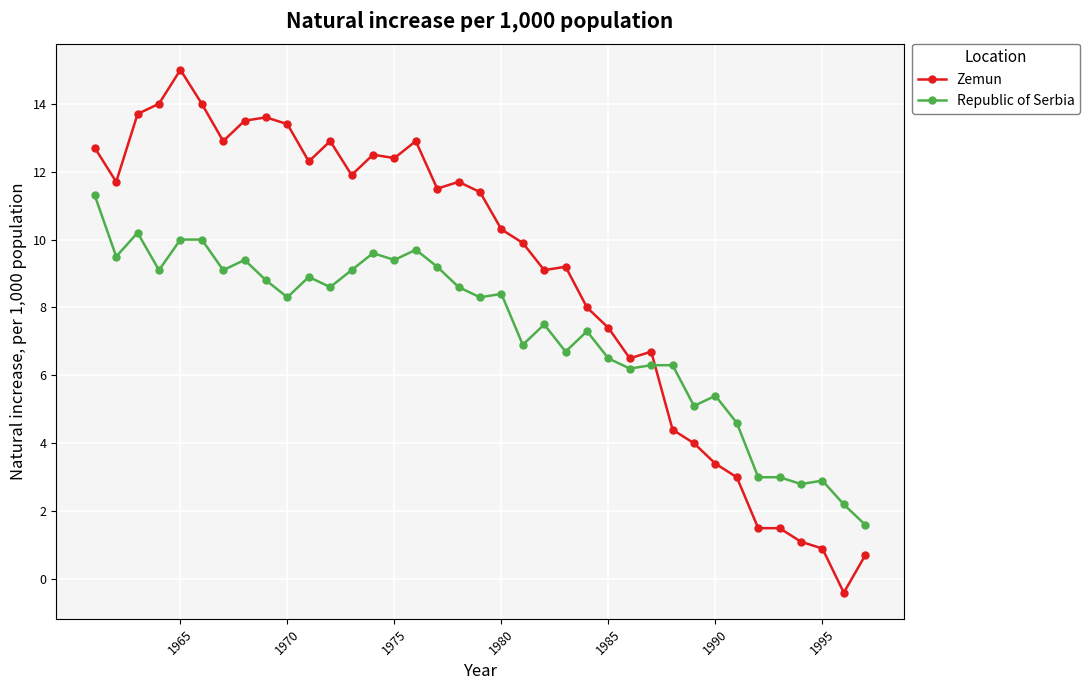

Reading left to right, what are all the values shown in this chart?

Zemun: 12.7	11.7	13.7	14.0	15.0	14.0	12.9	13.5	13.6	13.4	12.3	12.9	11.9	12.5	12.4	12.9	11.5	11.7	11.4	10.3	9.9	9.1	9.2	8.0	7.4	6.5	6.7	4.4	4.0	3.4	3.0	1.5	1.5	1.1	0.9	-0.4	0.7
Republic of Serbia: 11.3	9.5	10.2	9.1	10.0	10.0	9.1	9.4	8.8	8.3	8.9	8.6	9.1	9.6	9.4	9.7	9.2	8.6	8.3	8.4	6.9	7.5	6.7	7.3	6.5	6.2	6.3	6.3	5.1	5.4	4.6	3.0	3.0	2.8	2.9	2.2	1.6